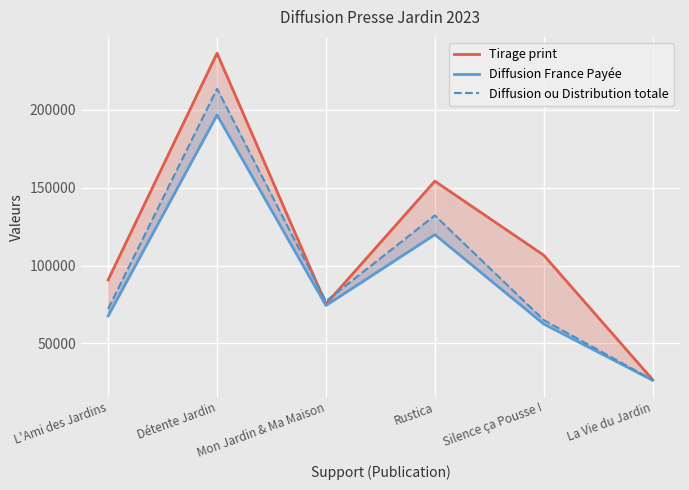

Rank the series by their maximum value, from highest to lowest.

Tirage print, Diffusion ou Distribution totale, Diffusion France Payée